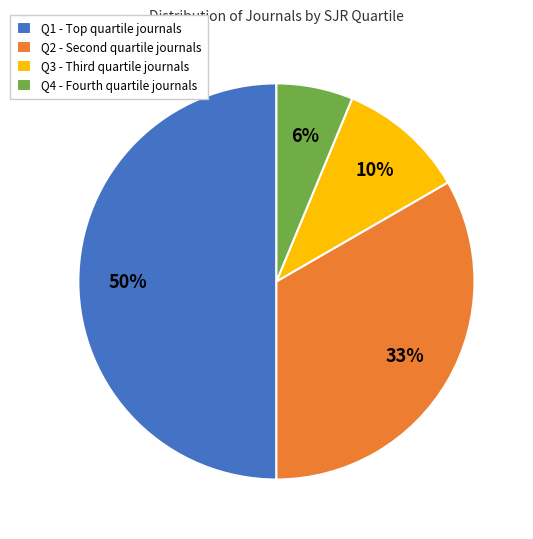

True or false: Q4 - Fourth quartile journals accounts for 6% of the total.

True